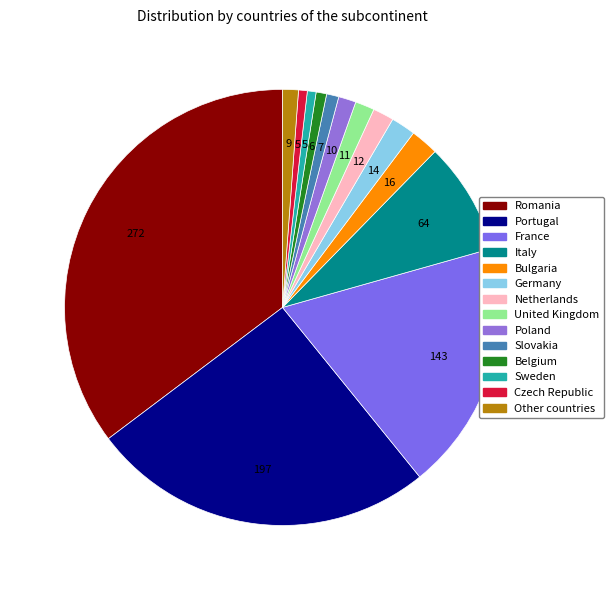

True or false: Netherlands accounts for 12% of the total.

False